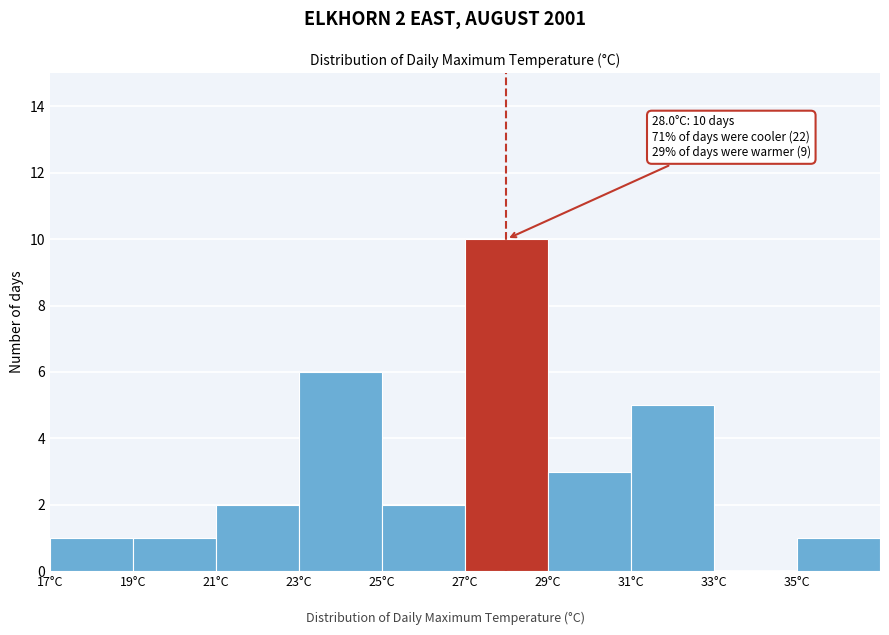

Over which range of the x-axis is the bar tallest?

27 to 29